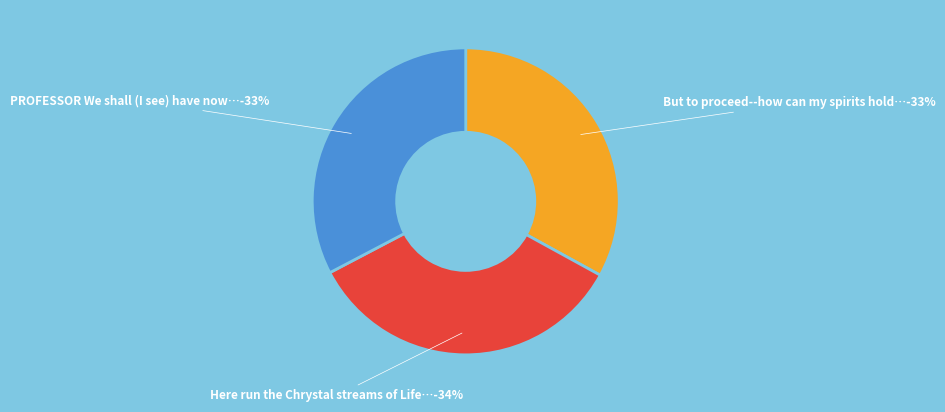

Rank the categories by value from lowest to highest.

PROFESSOR We shall (I see) have now, But to proceed--how can my spirits hold, Here run the Chrystal streams of Life